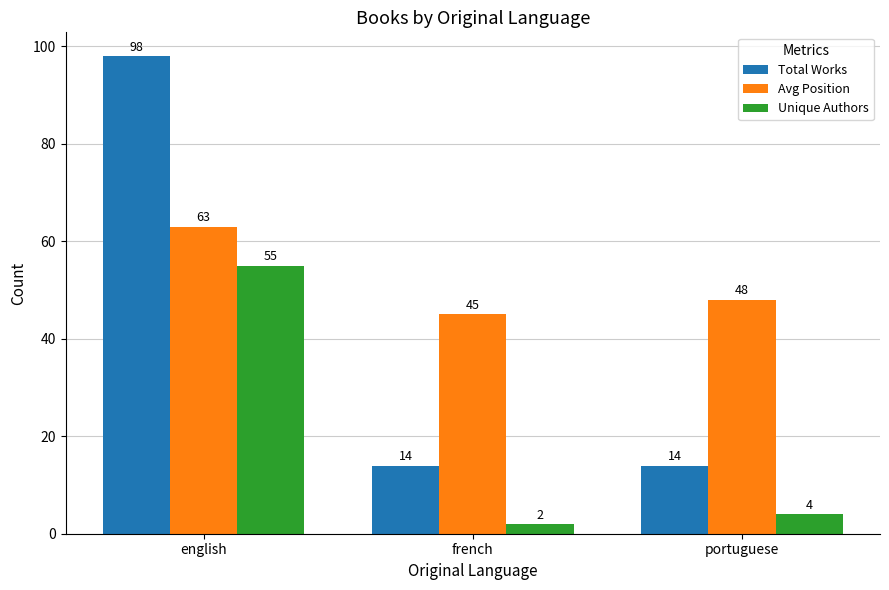

Reading left to right, what are all the values shown in this chart?

Total Works: english=98	french=14	portuguese=14
Avg Position: english=63	french=45	portuguese=48
Unique Authors: english=55	french=2	portuguese=4